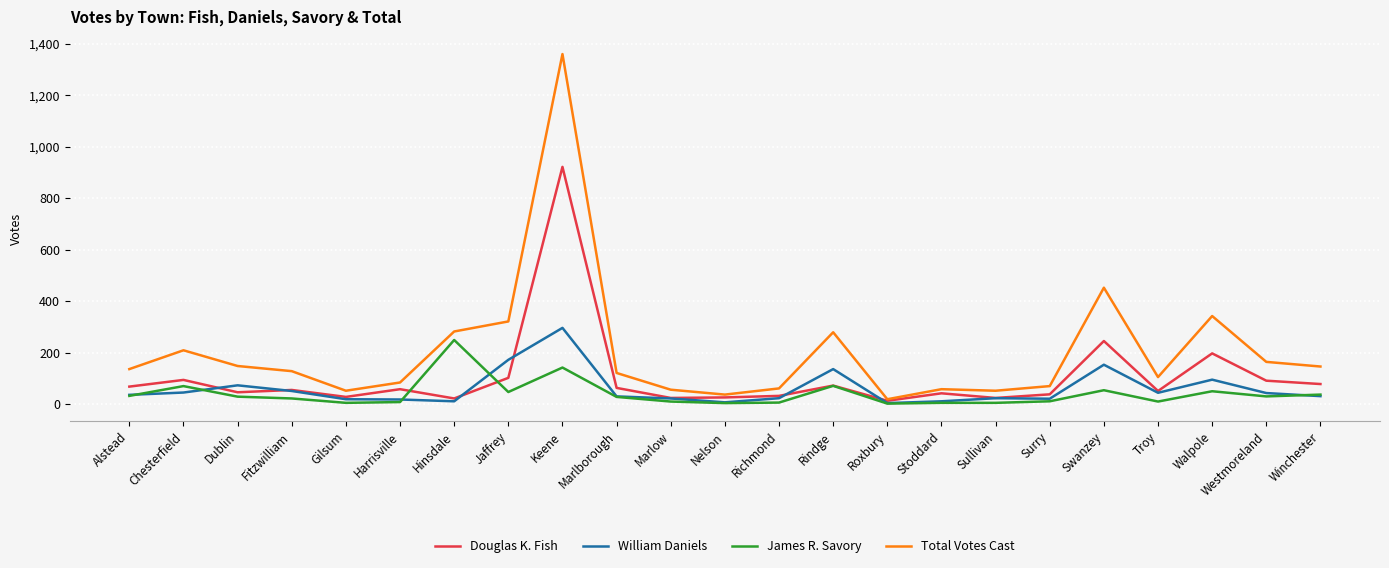

What is the sum of the Douglas K. Fish values at Jaffrey and Surry?

140